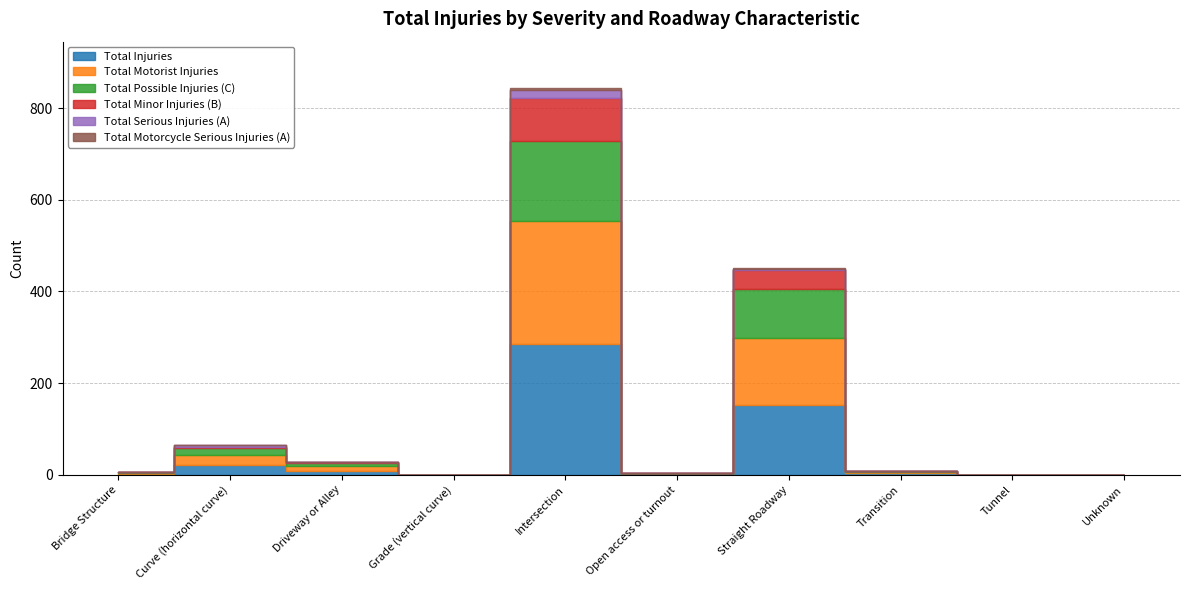

What is the spread (max minus min) of values at Bridge Structure?

2